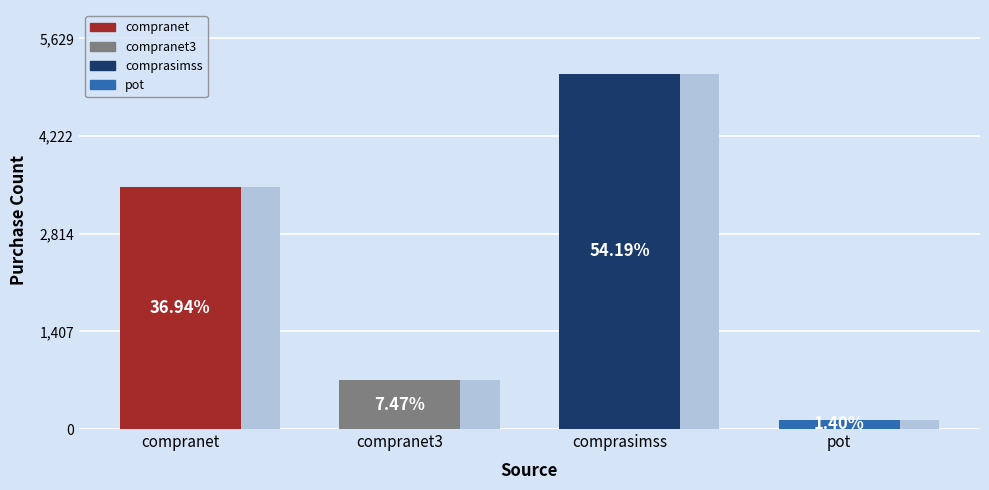

What is the sum of all values?

10399